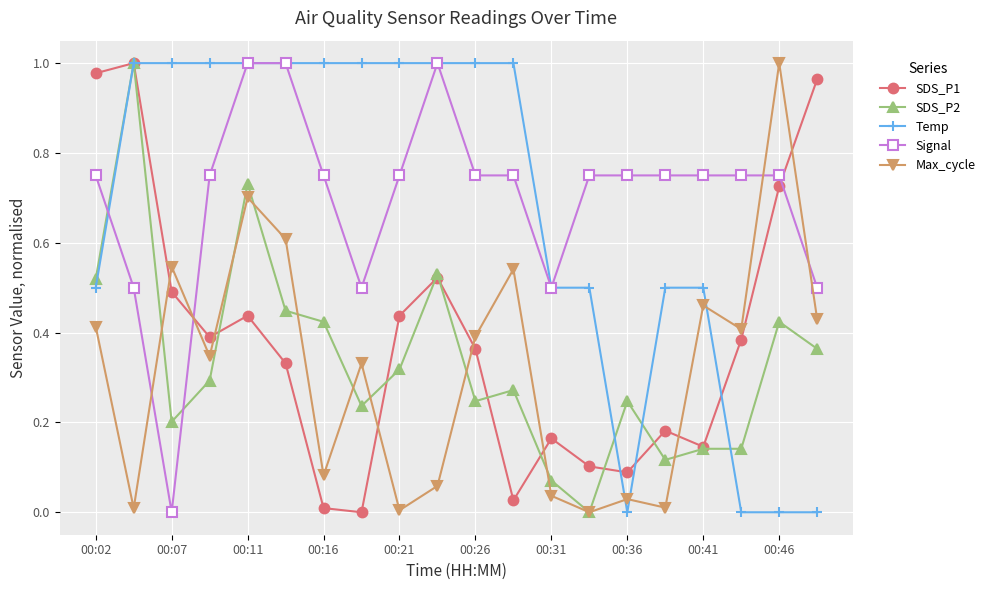

How many lines are shown in the chart?

5